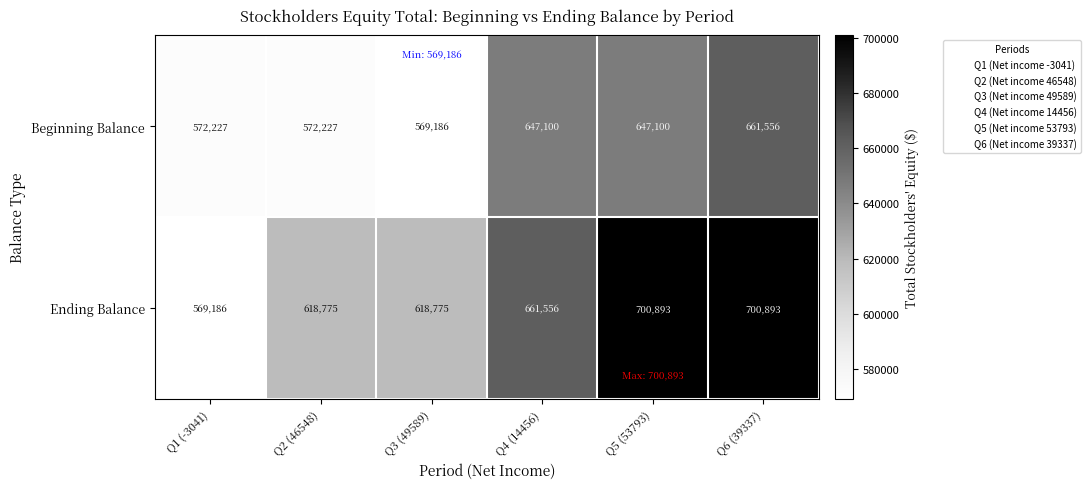

Reading left to right, transcribe all the data shown in this chart.

Beginning Balance: 572227	572227	569186	647100	647100	661556
Ending Balance: 569186	618775	618775	661556	700893	700893